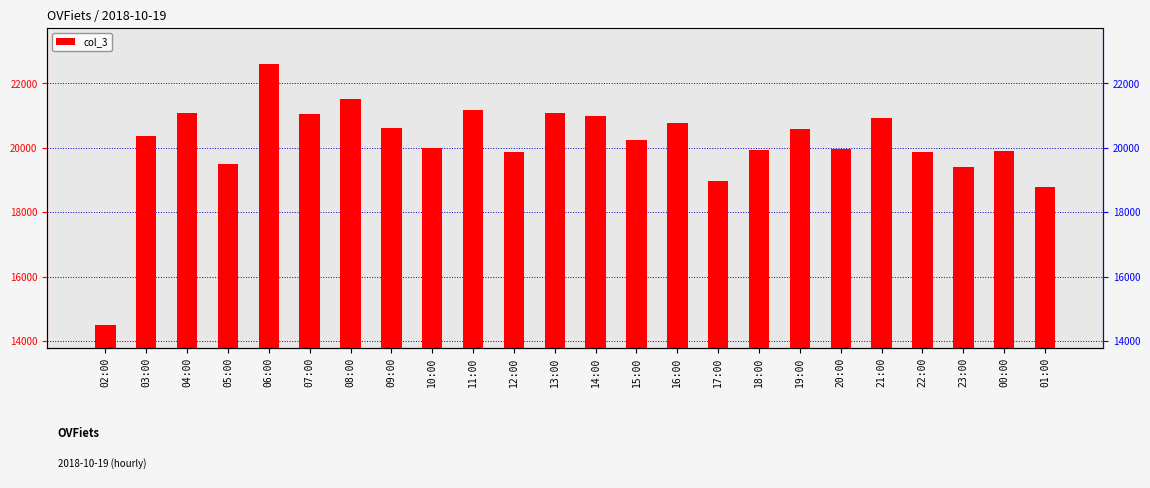

Reading left to right, list all the values displayed in this chart.

02:00=14506	03:00=20361	04:00=21083	05:00=19494	06:00=22586	07:00=21056	08:00=21497	09:00=20613	10:00=20004	11:00=21162	12:00=19855	13:00=21077	14:00=20994	15:00=20231	16:00=20769	17:00=18968	18:00=19918	19:00=20565	20:00=19948	21:00=20927	22:00=19853	23:00=19408	00:00=19885	01:00=18780